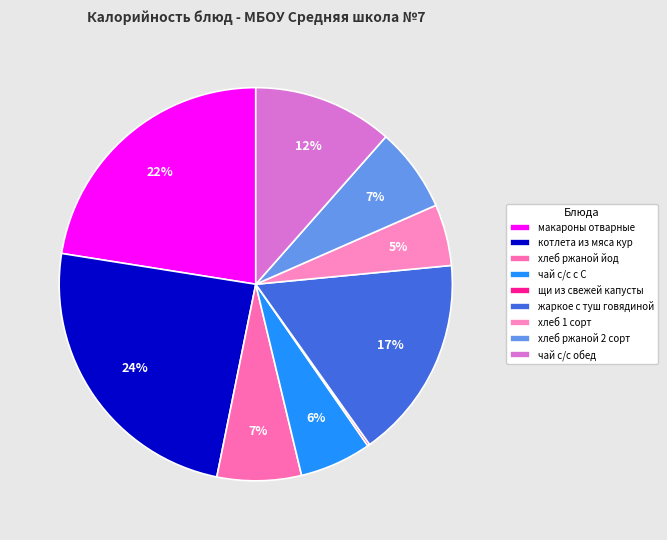

To the nearest percent, what is the difference between the чай с/с с С and жаркое с туш говядиной slice percentages?

11%